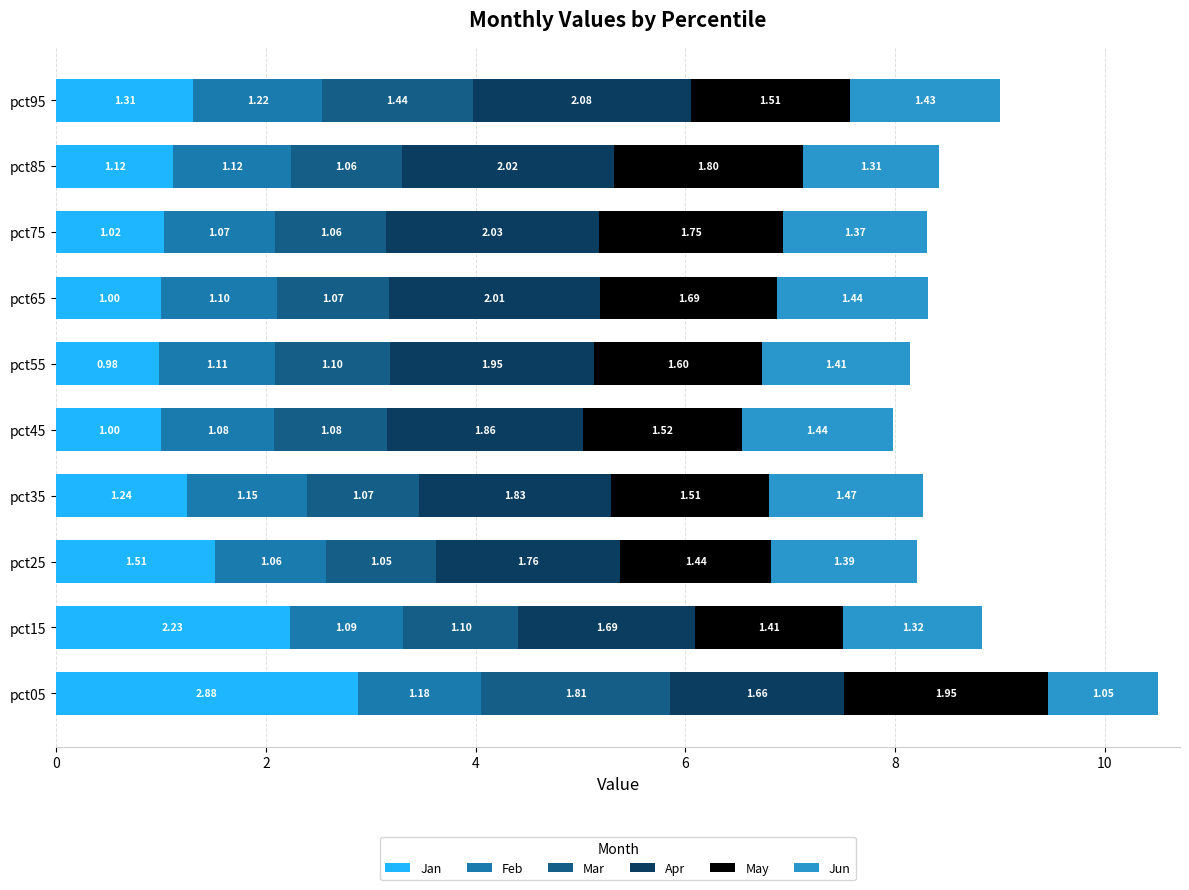

What is the total value across all series at pct35?

8.3